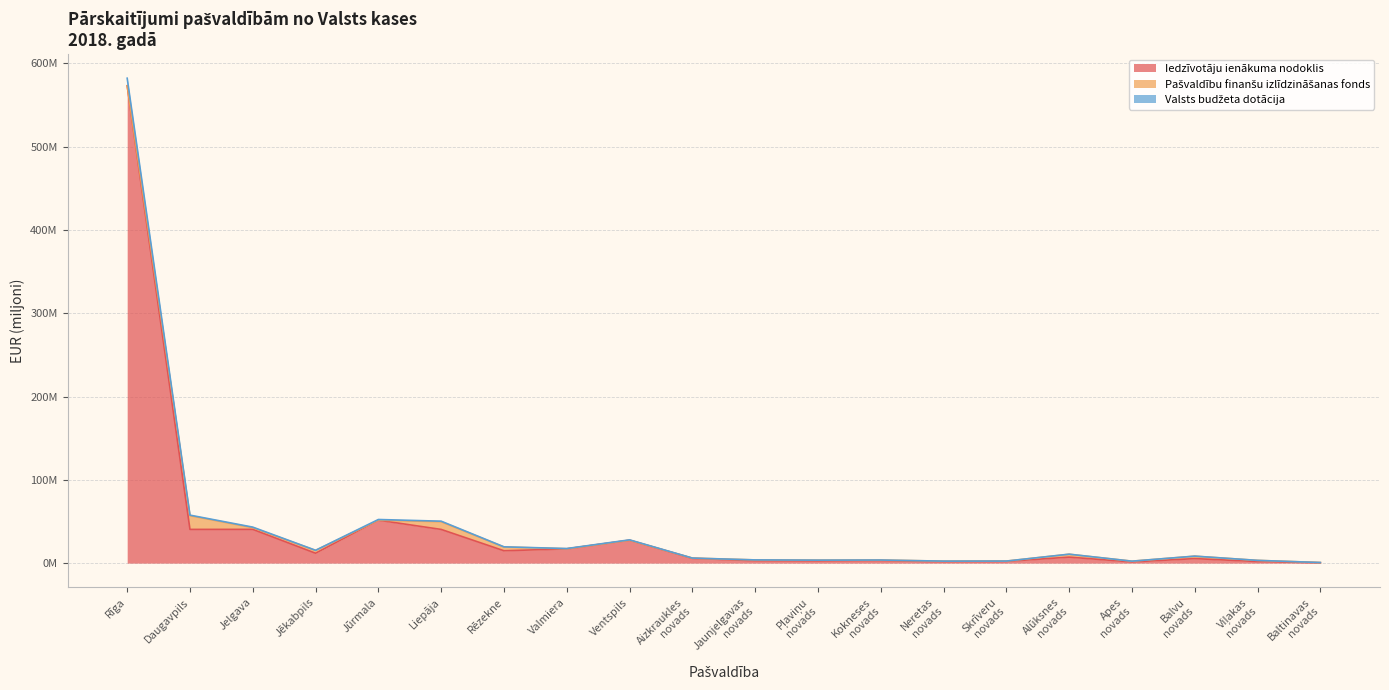

At which category is the sum across all series the highest?

Rīga